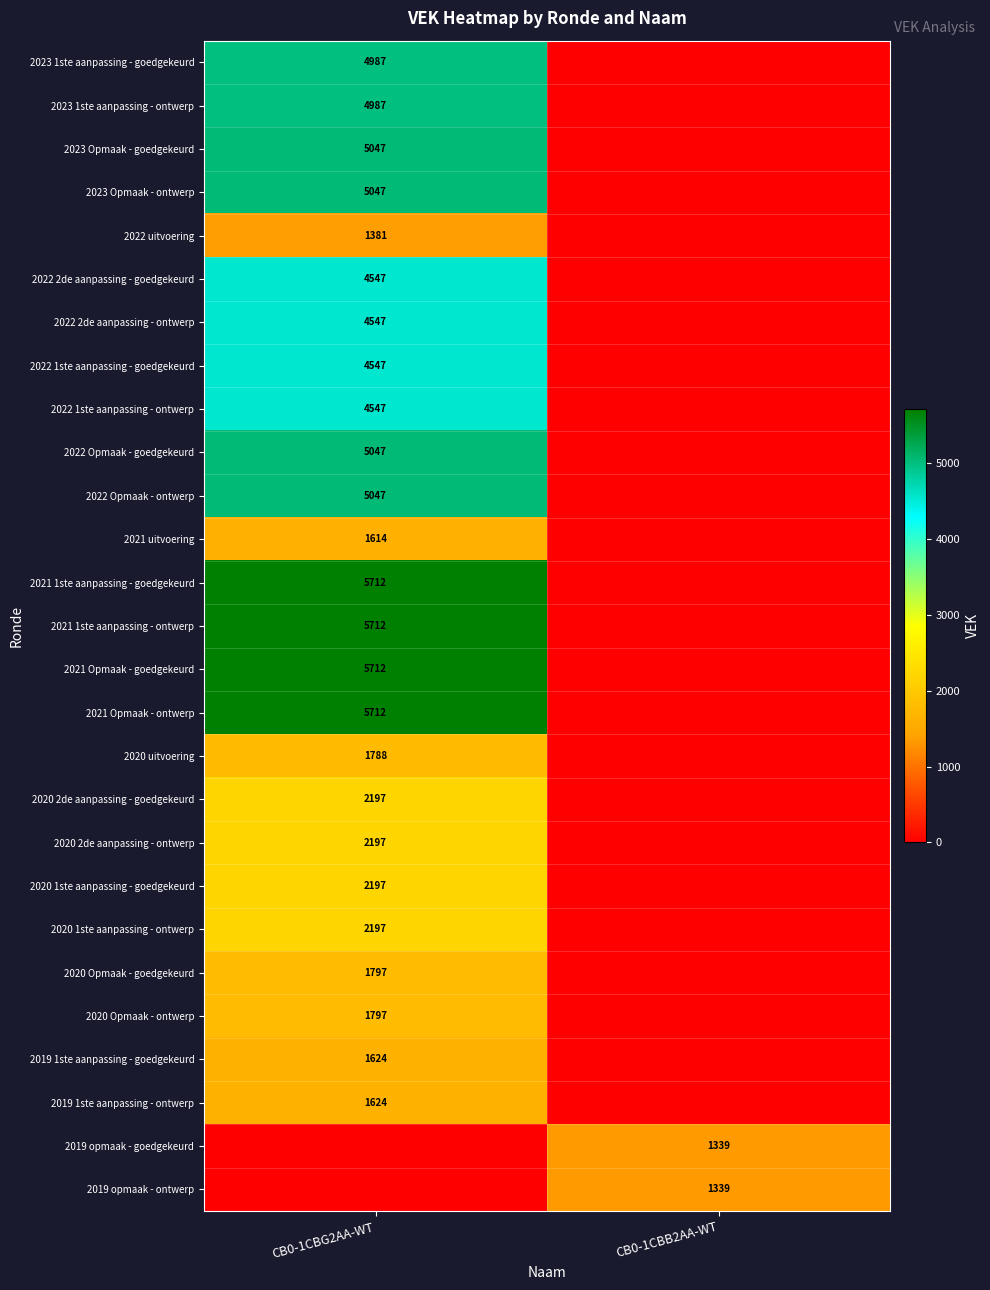

How many data points does each series have?

2